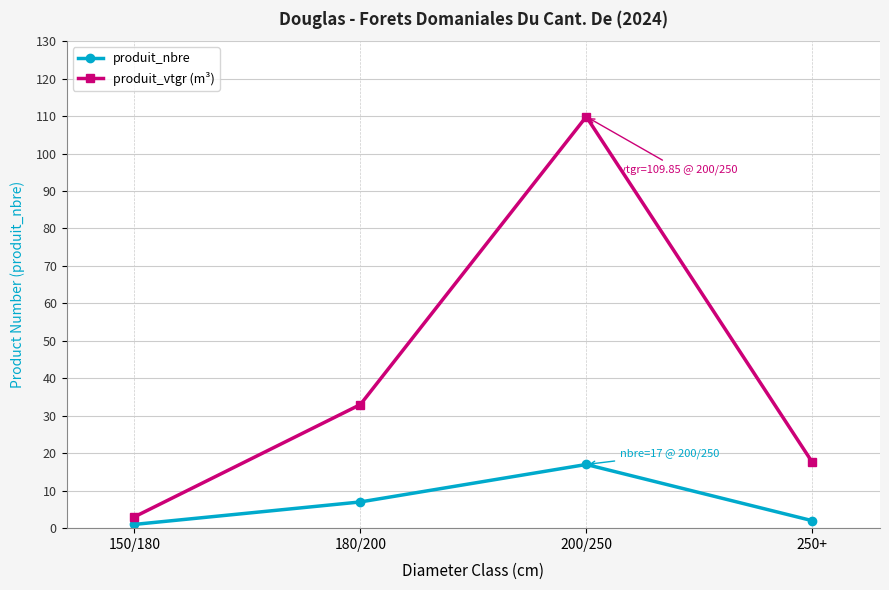

Is the value of produit_nbre at 150/180 greater than the value of produit_vtgr (m³) at 200/250?

No